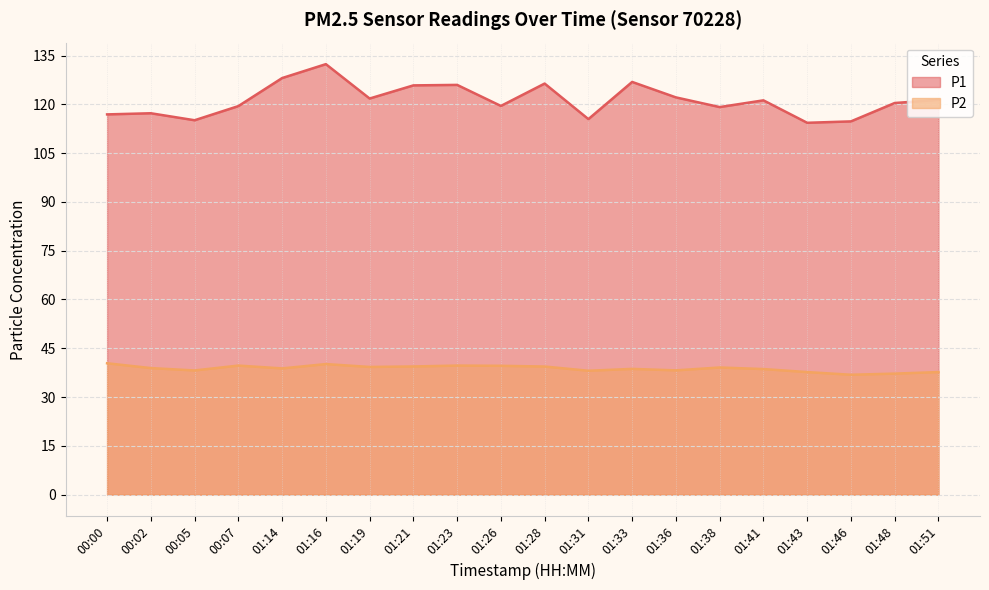

What is the maximum value shown in the chart?

132.3